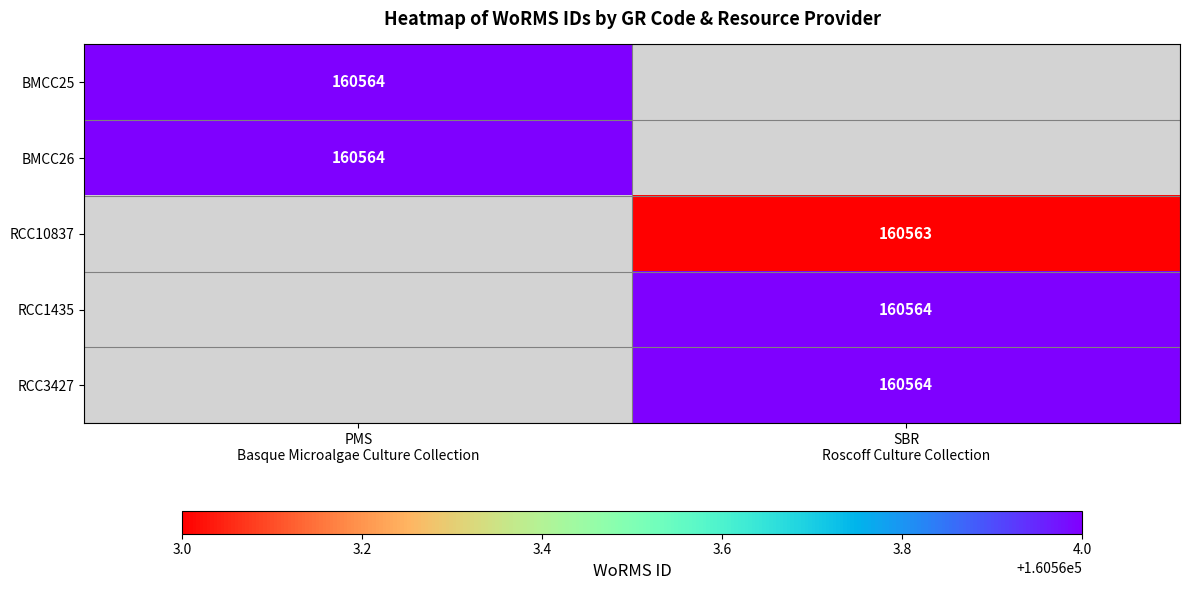

Rank the series at PMS Basque Microalgae Culture Collection from lowest to highest value.

BMCC25, BMCC26, RCC10837, RCC1435, RCC3427